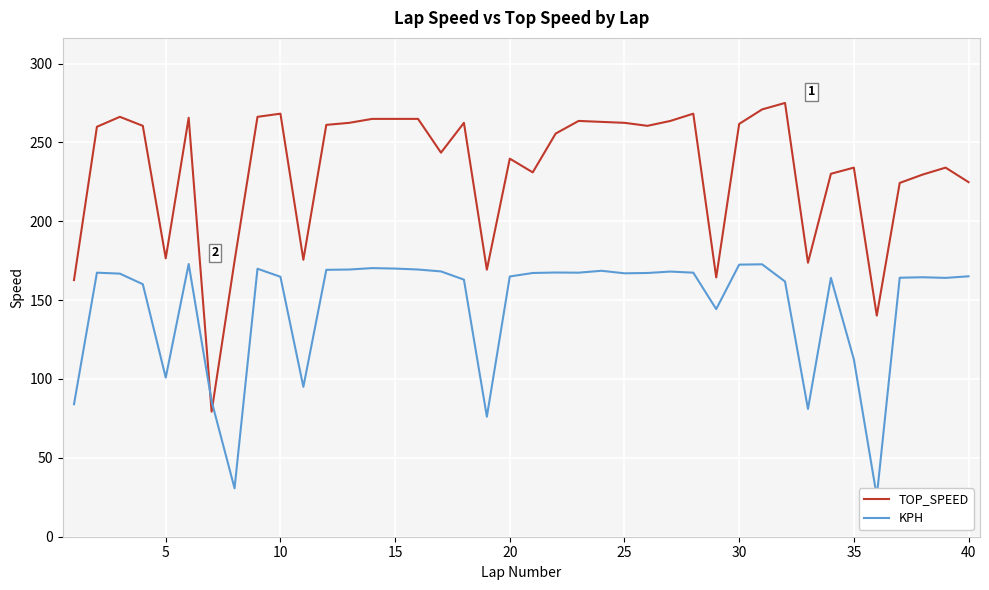

True or false: TOP_SPEED has a value of 234.0 at 35.

True